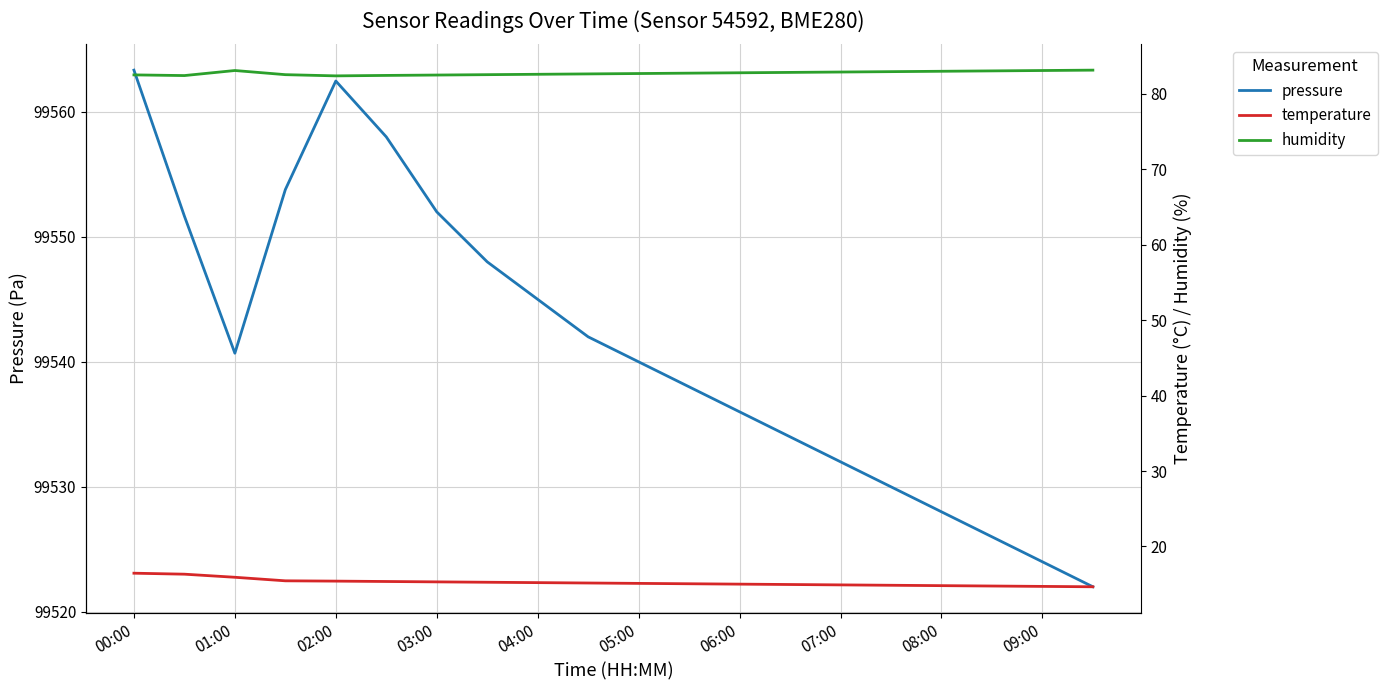

What is the sum of all temperature values?

304.5